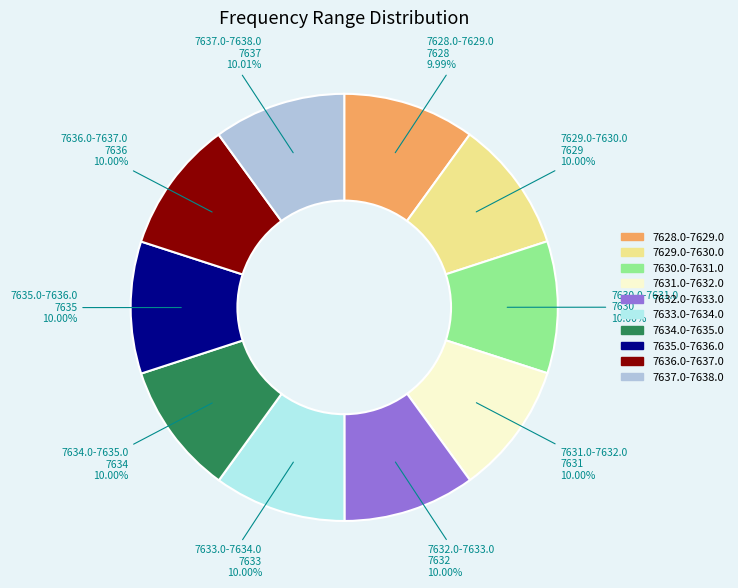

Is the sum of 7631.0-7632.0 and 7628.0-7629.0 greater than half?

No